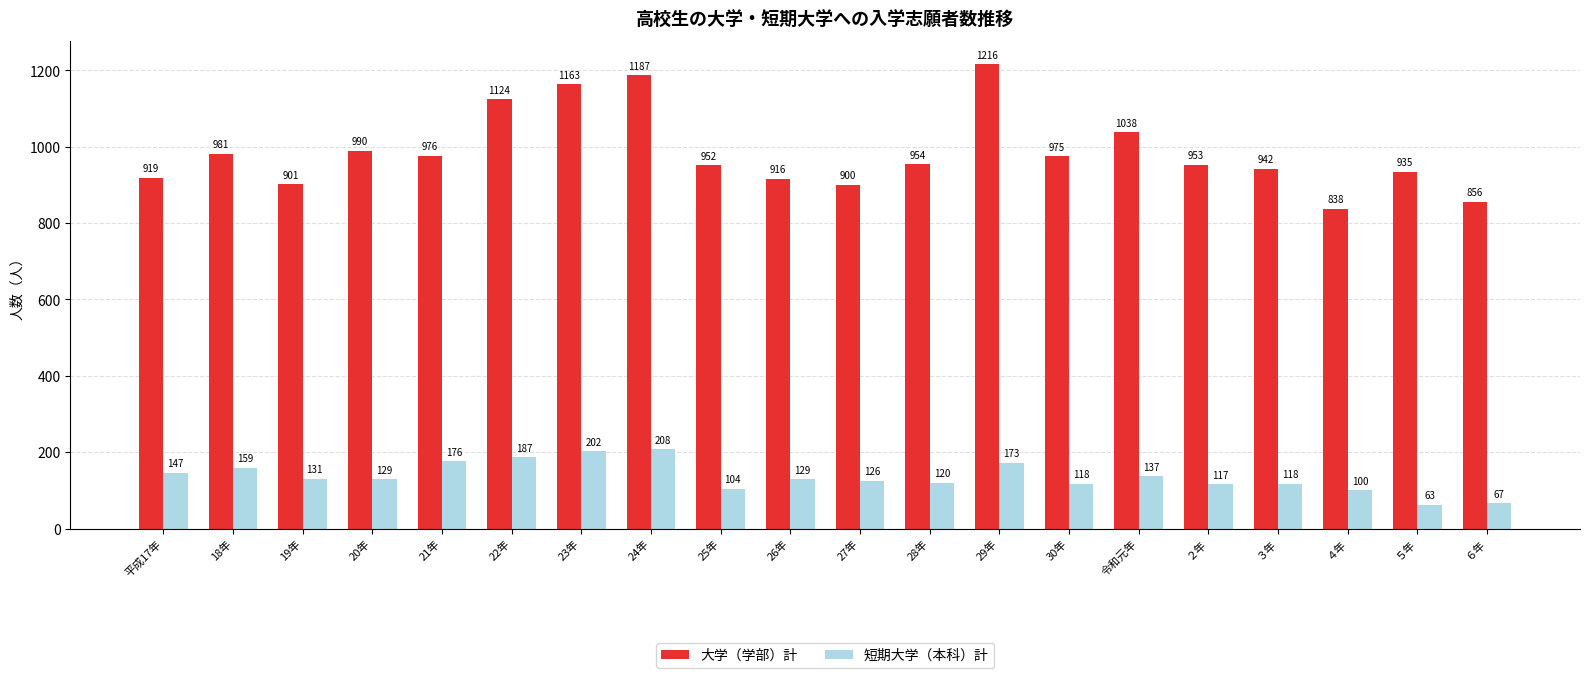

The 短期大学（本科）計 series shows 120 at 28年. True or false?

True